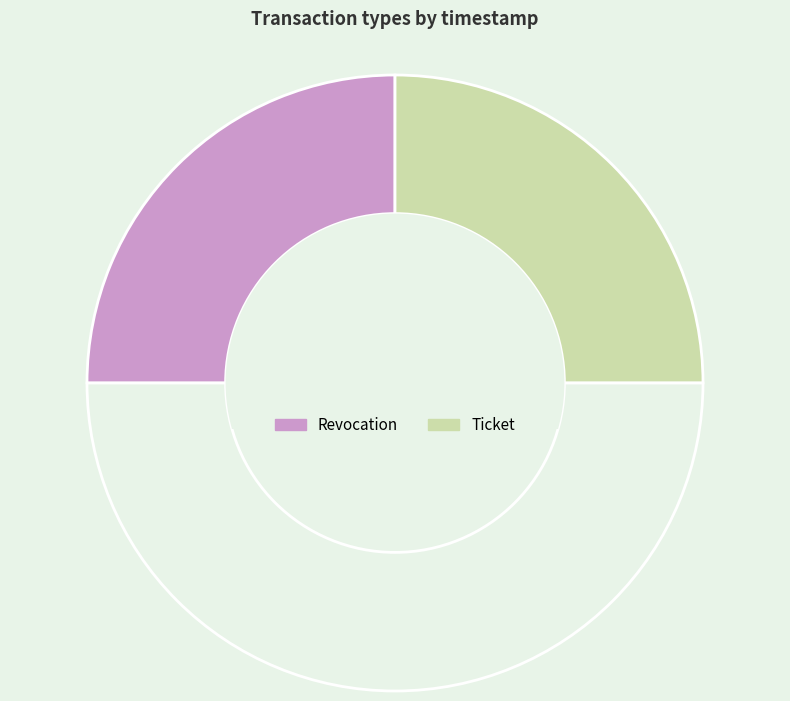

How many slices are in this pie chart?

3